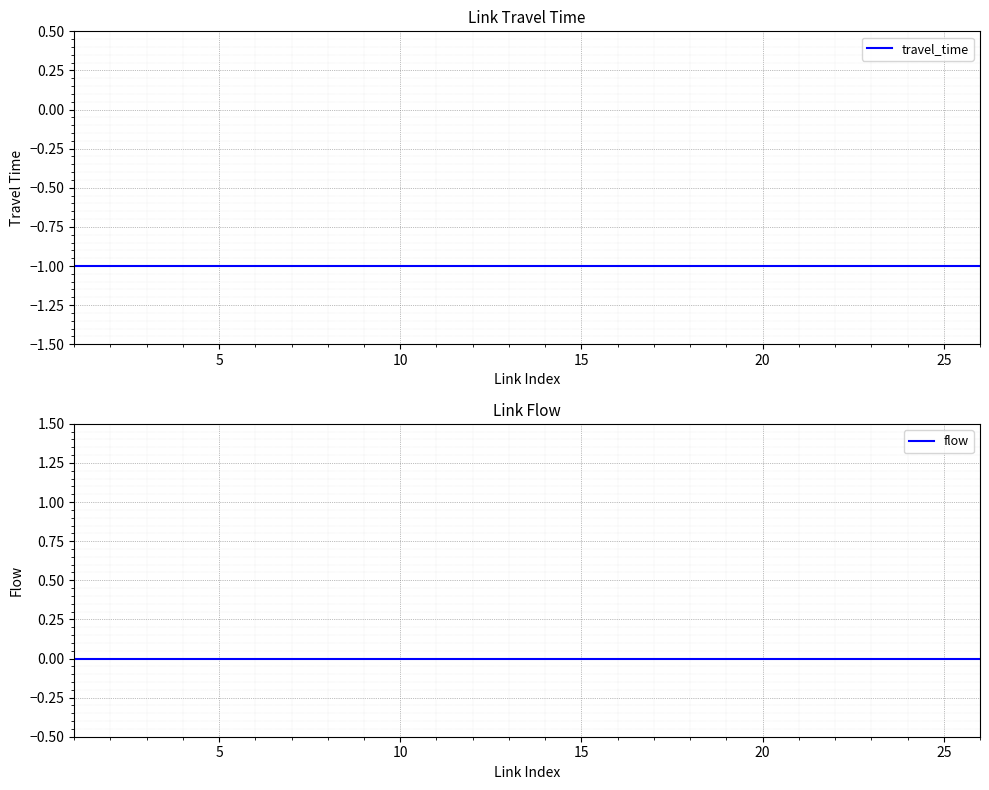

What is the total value across all series at 15?

-1